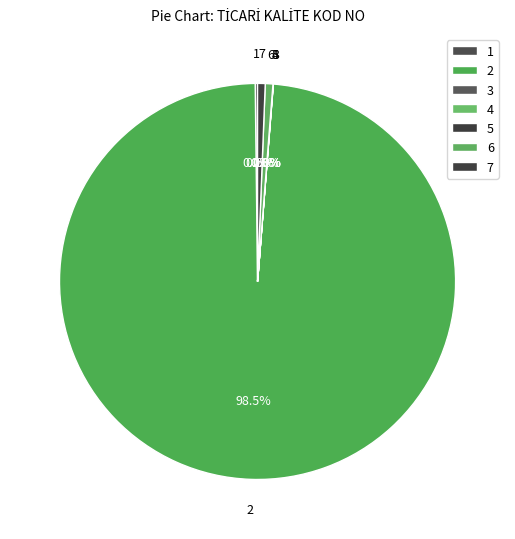

Do 2 and 7 together represent more than half of the pie?

Yes